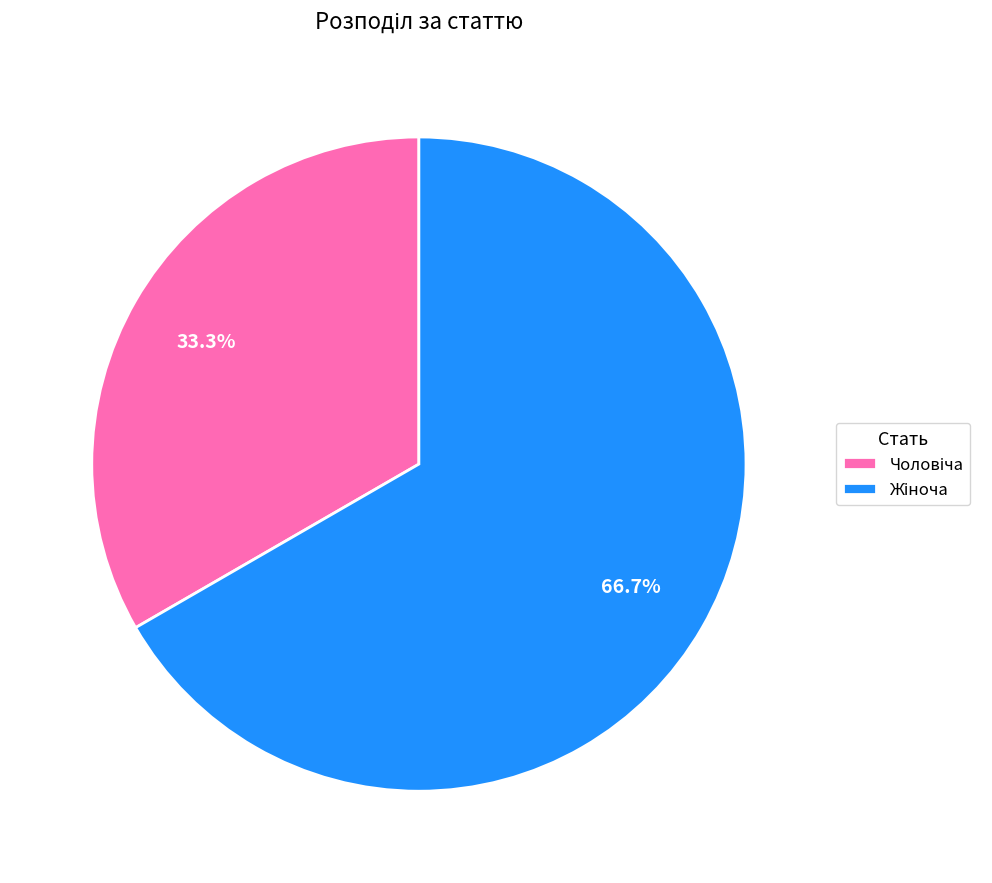

Is there a majority slice in this chart?

Yes